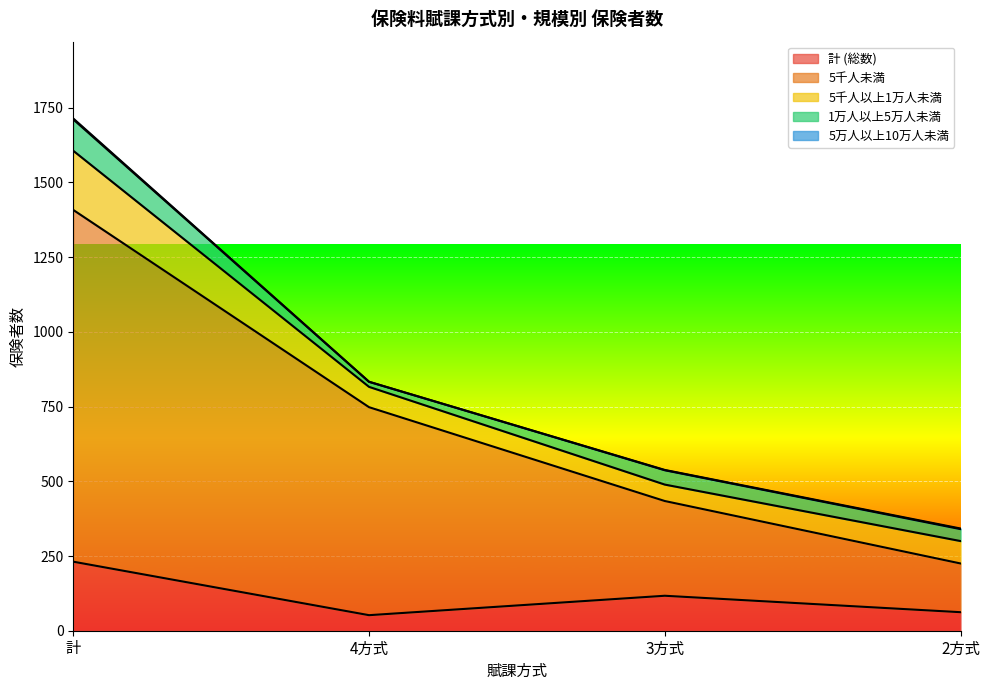

True or false: 5千人未満 and 5千人以上1万人未満 intersect in this chart.

False